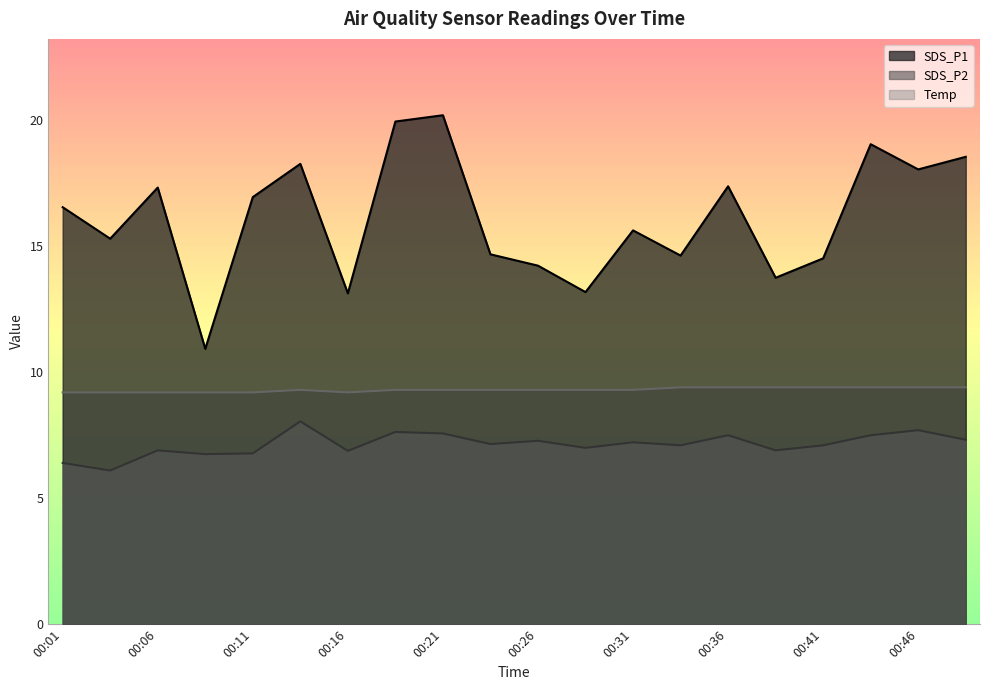

What is the value of the Temp point at the 15th from the left?

9.4